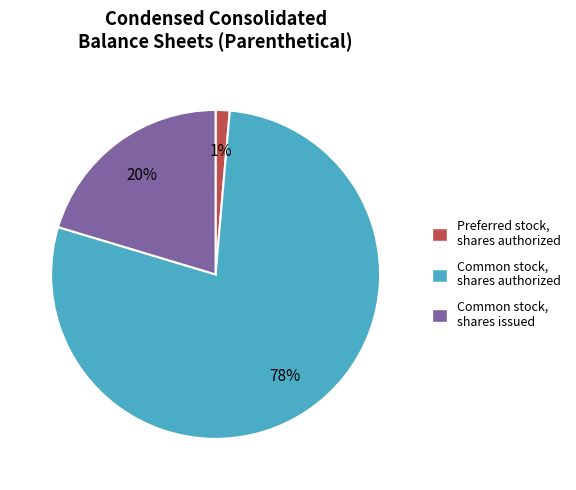

Does any single category account for the majority?

Yes